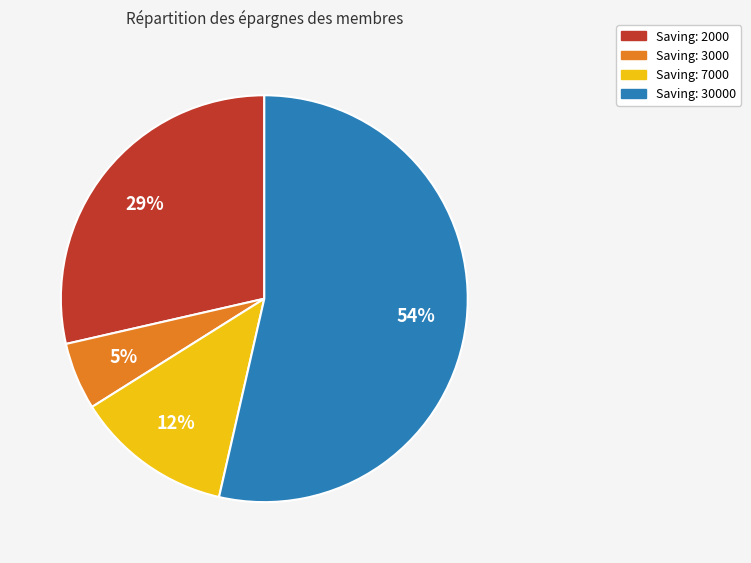

Count the number of slices in the pie.

4